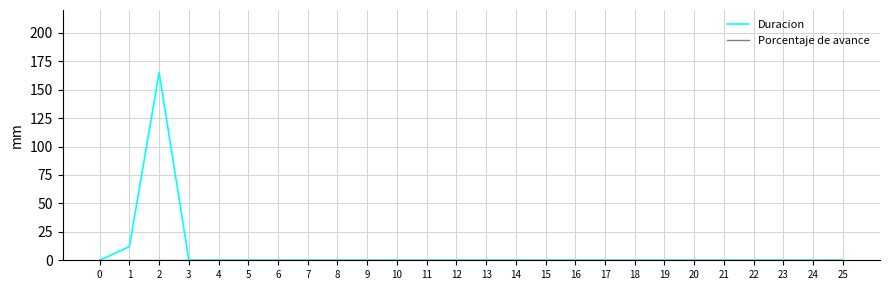

Which category has the highest value in the Duracion series?

2